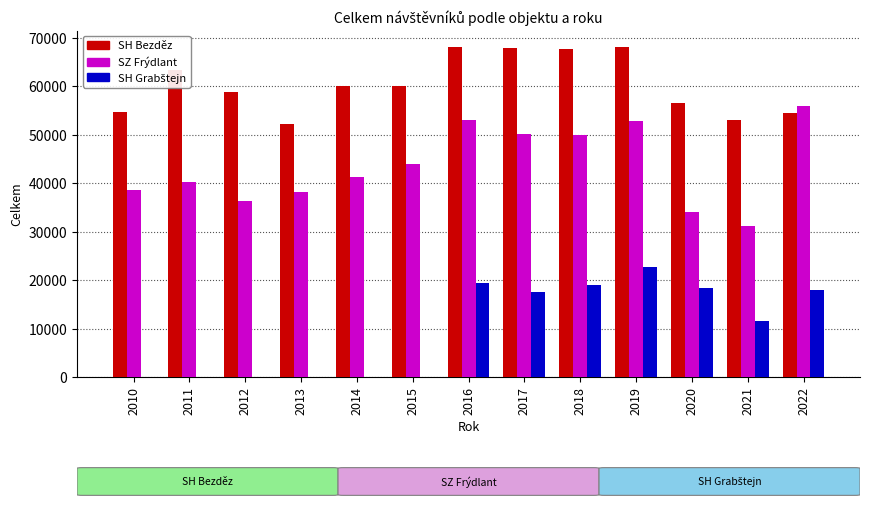

Is it true that SH Bezděz equals 97511 at 2012?

False